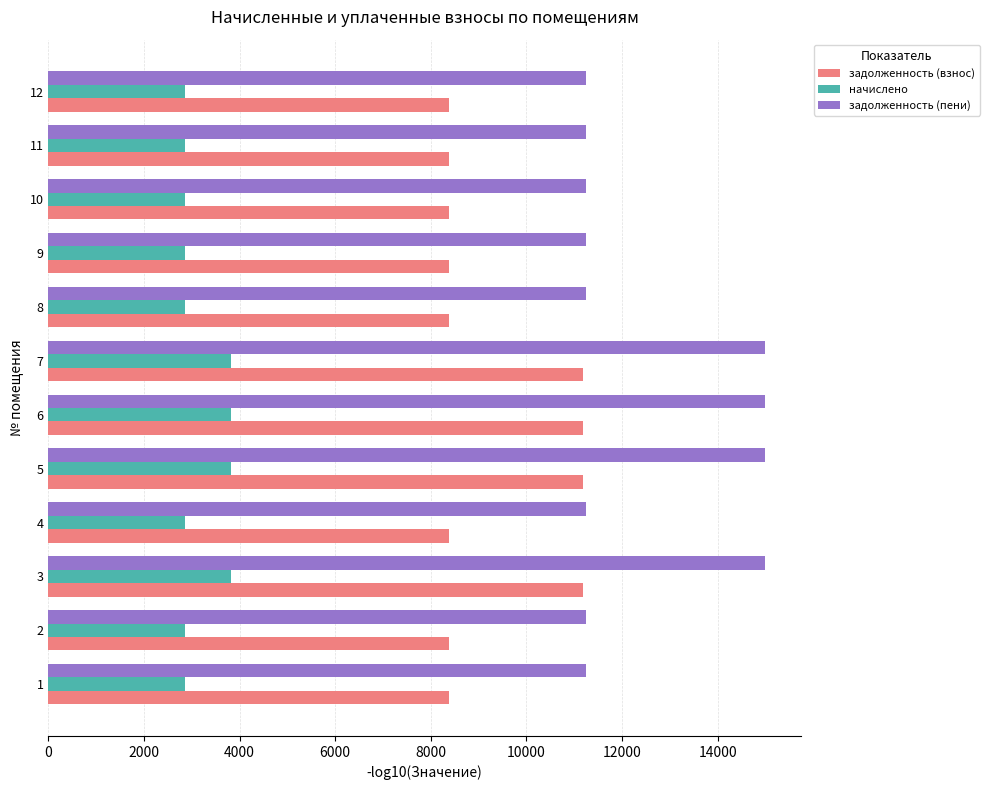

What is the sum of all задолженность (пени) values?

149878.4